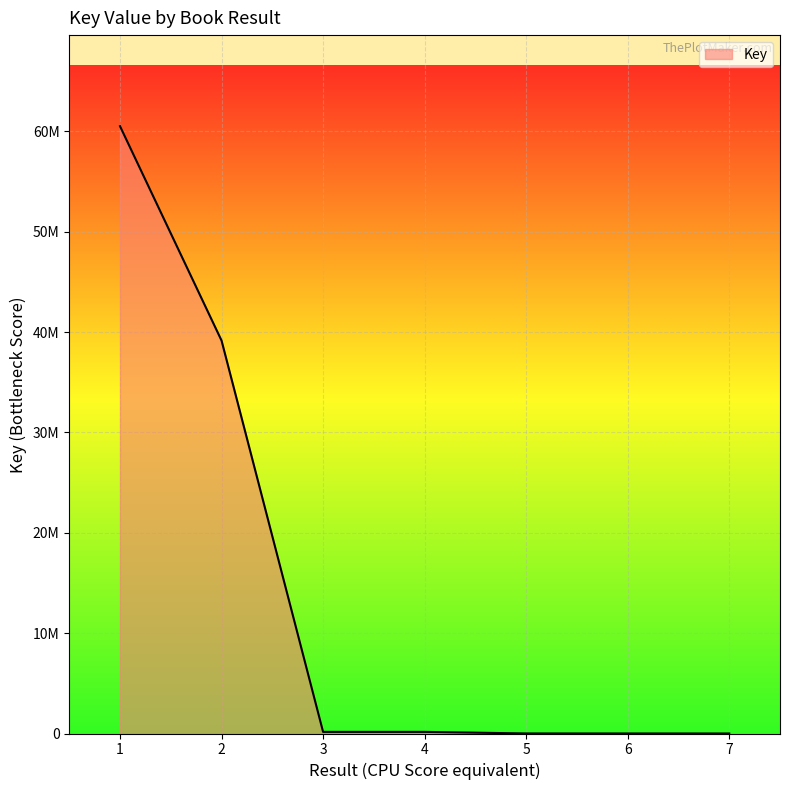

Reading left to right, transcribe all the data shown in this chart.

1=60515247	2=39153171	3=161150	4=161239	5=5043	6=2958	7=384